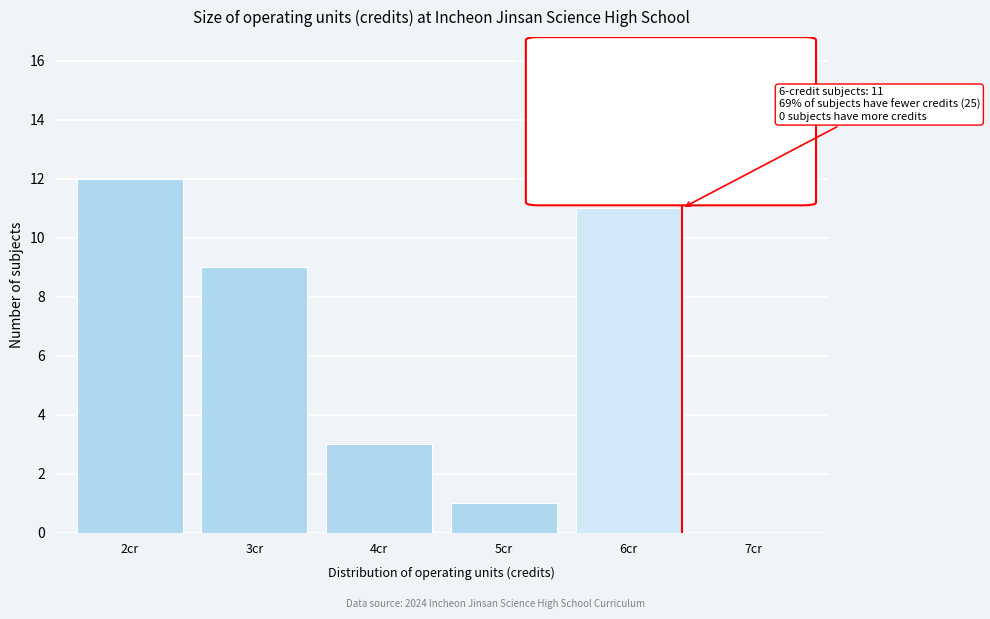

Reading right to left, what are all the values shown in this chart?

7cr=0	6cr=11	5cr=1	4cr=3	3cr=9	2cr=12